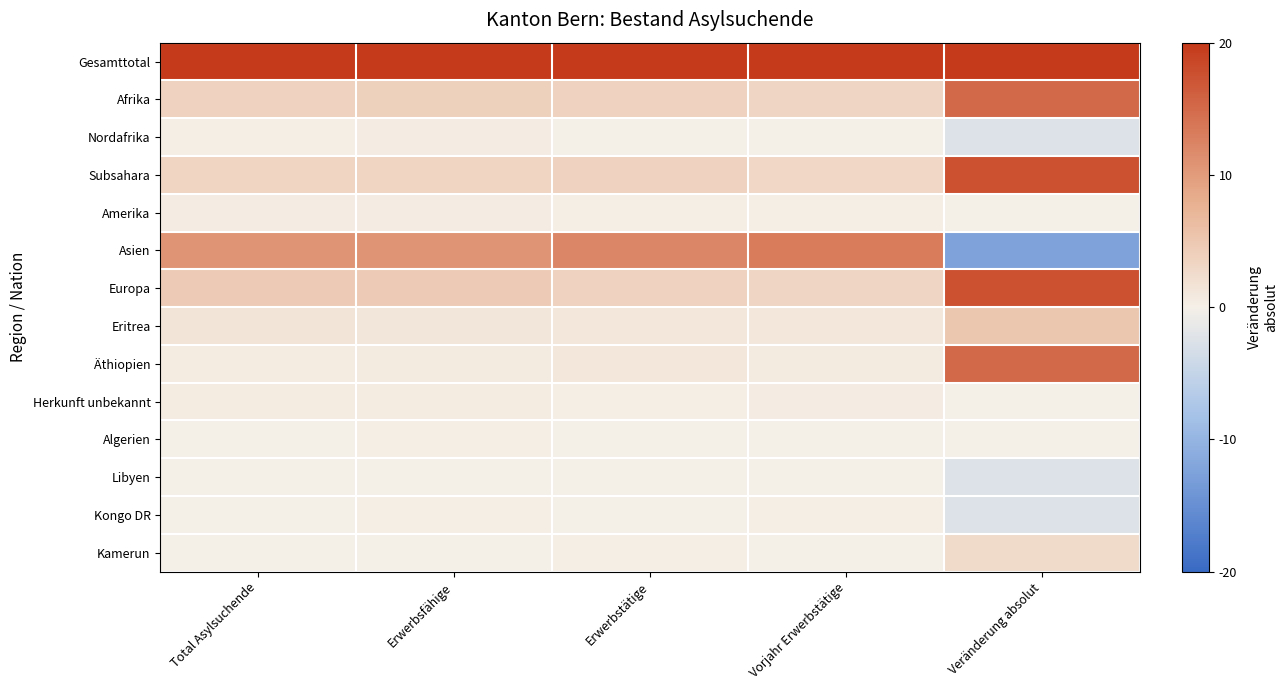

Reading left to right, list all the values displayed in this chart.

Gesamttotal: Total Asylsuchende=20.0	Erwerbsfähige=20.0	Erwerbstätige=20.0	Vorjahr Erwerbstätige=20.0	Veränderung absolut=20.0
Afrika: Total Asylsuchende=3.7	Erwerbsfähige=3.8	Erwerbstätige=3.6	Vorjahr Erwerbstätige=3.1	Veränderung absolut=15.0
Nordafrika: Total Asylsuchende=0.3	Erwerbsfähige=0.4	Erwerbstätige=0.0	Vorjahr Erwerbstätige=0.1	Veränderung absolut=-2.5
Subsahara: Total Asylsuchende=3.4	Erwerbsfähige=3.4	Erwerbstätige=3.6	Vorjahr Erwerbstätige=3.0	Veränderung absolut=17.5
Amerika: Total Asylsuchende=0.3	Erwerbsfähige=0.4	Erwerbstätige=0.2	Vorjahr Erwerbstätige=0.2	Veränderung absolut=0.0
Asien: Total Asylsuchende=10.7	Erwerbsfähige=10.7	Erwerbstätige=12.1	Vorjahr Erwerbstätige=13.2	Veränderung absolut=-12.5
Europa: Total Asylsuchende=4.7	Erwerbsfähige=4.5	Erwerbstätige=3.7	Vorjahr Erwerbstätige=3.1	Veränderung absolut=17.5
Eritrea: Total Asylsuchende=1.6	Erwerbsfähige=1.4	Erwerbstätige=1.2	Vorjahr Erwerbstätige=1.1	Veränderung absolut=5.0
Äthiopien: Total Asylsuchende=0.6	Erwerbsfähige=0.7	Erwerbstätige=1.2	Vorjahr Erwerbstätige=0.6	Veränderung absolut=15.0
Herkunft unbekannt: Total Asylsuchende=0.6	Erwerbsfähige=0.6	Erwerbstätige=0.3	Vorjahr Erwerbstätige=0.3	Veränderung absolut=0.0
Algerien: Total Asylsuchende=0.1	Erwerbsfähige=0.2	Erwerbstätige=0.0	Vorjahr Erwerbstätige=0.0	Veränderung absolut=0.0
Libyen: Total Asylsuchende=0.1	Erwerbsfähige=0.1	Erwerbstätige=0.0	Vorjahr Erwerbstätige=0.1	Veränderung absolut=-2.5
Kongo DR: Total Asylsuchende=0.1	Erwerbsfähige=0.2	Erwerbstätige=0.1	Vorjahr Erwerbstätige=0.2	Veränderung absolut=-2.5
Kamerun: Total Asylsuchende=0.1	Erwerbsfähige=0.1	Erwerbstätige=0.2	Vorjahr Erwerbstätige=0.1	Veränderung absolut=2.5